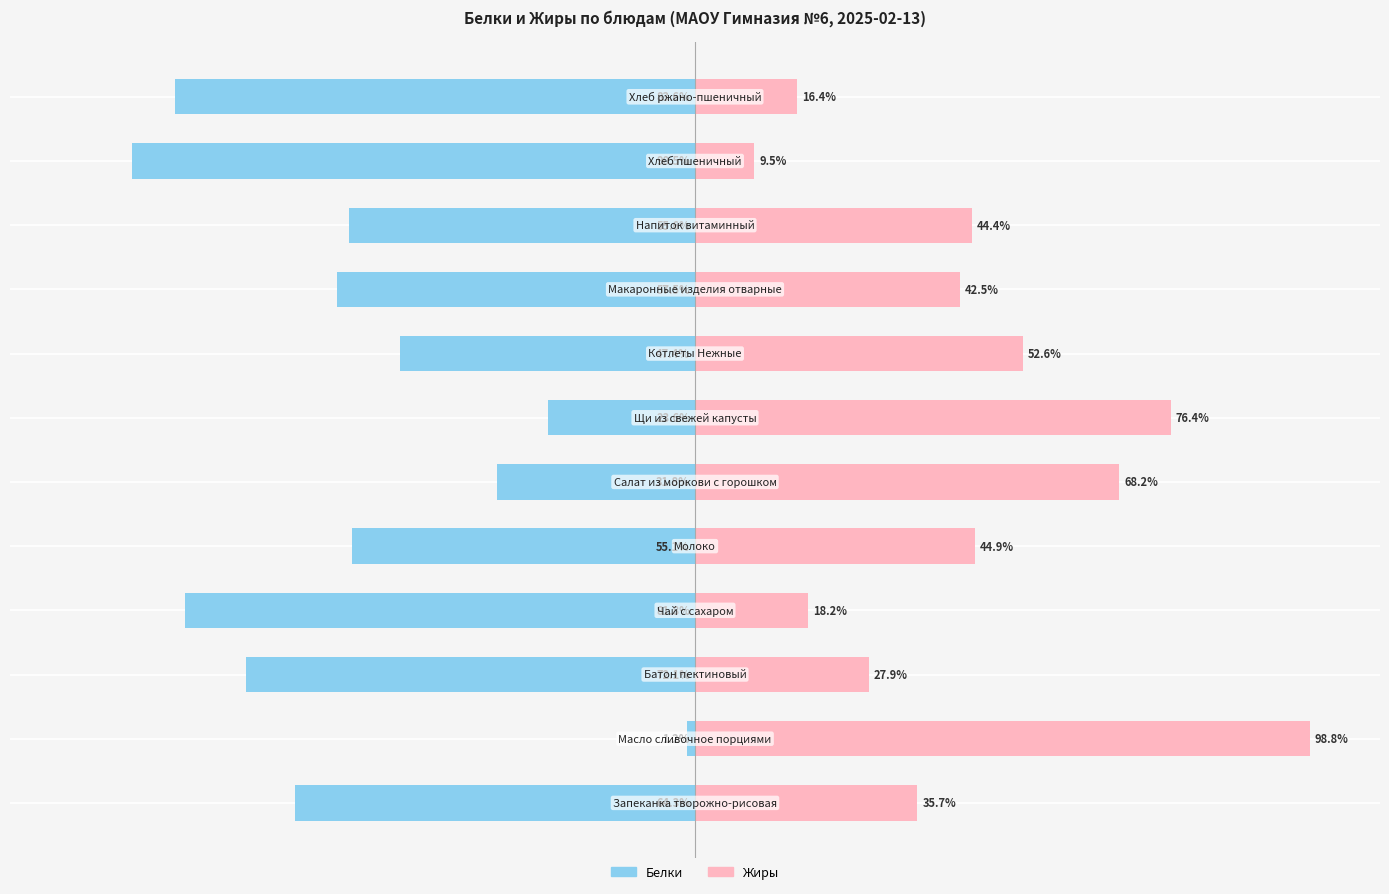

Is the value of Белки at 2 greater than the value of Жиры at 11?

No